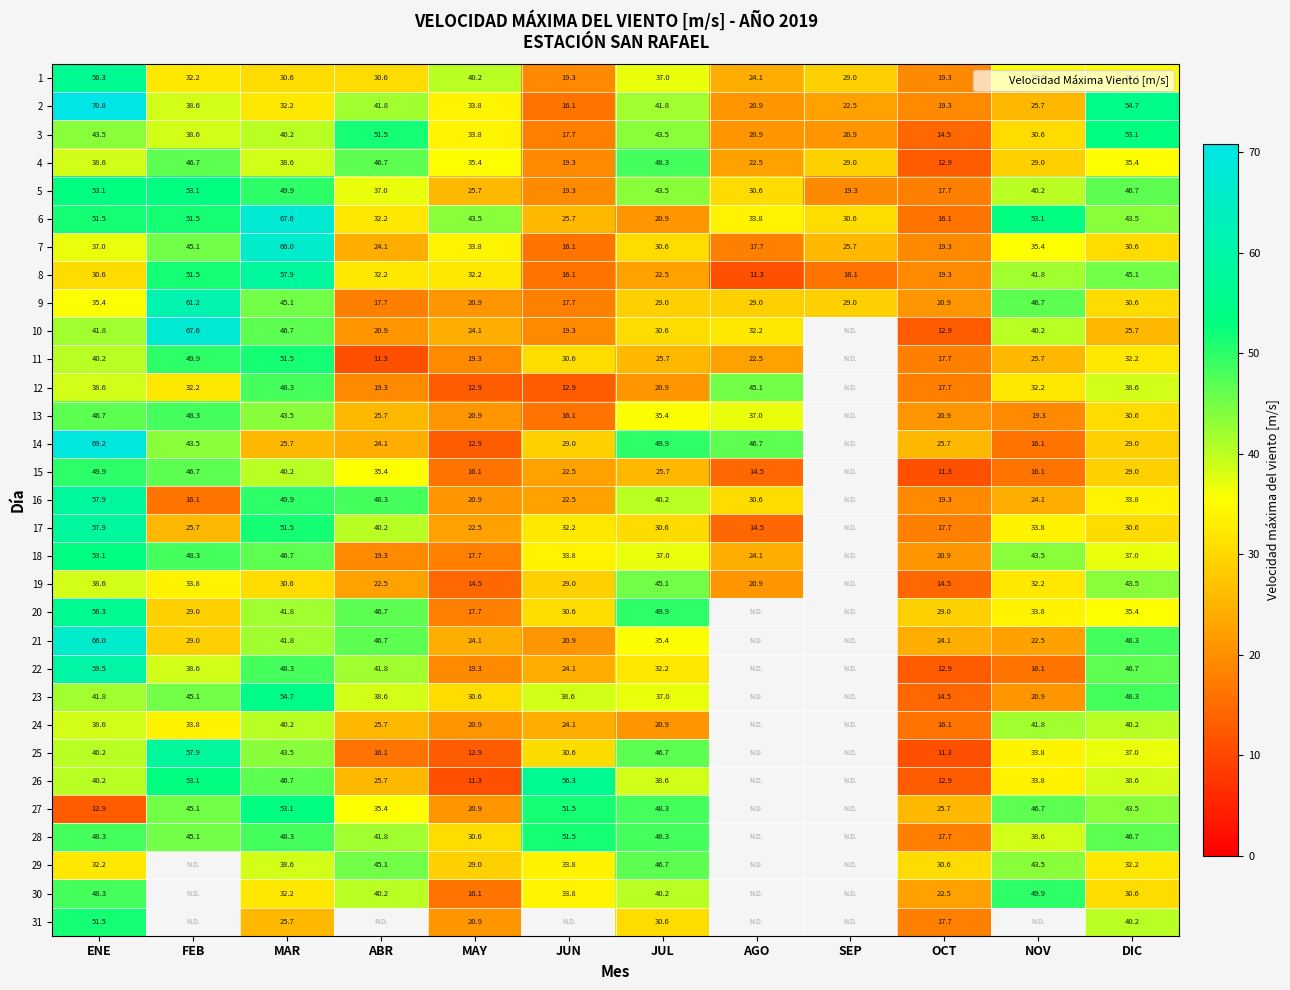

What is the spread (max minus min) of values at MAR?

41.9